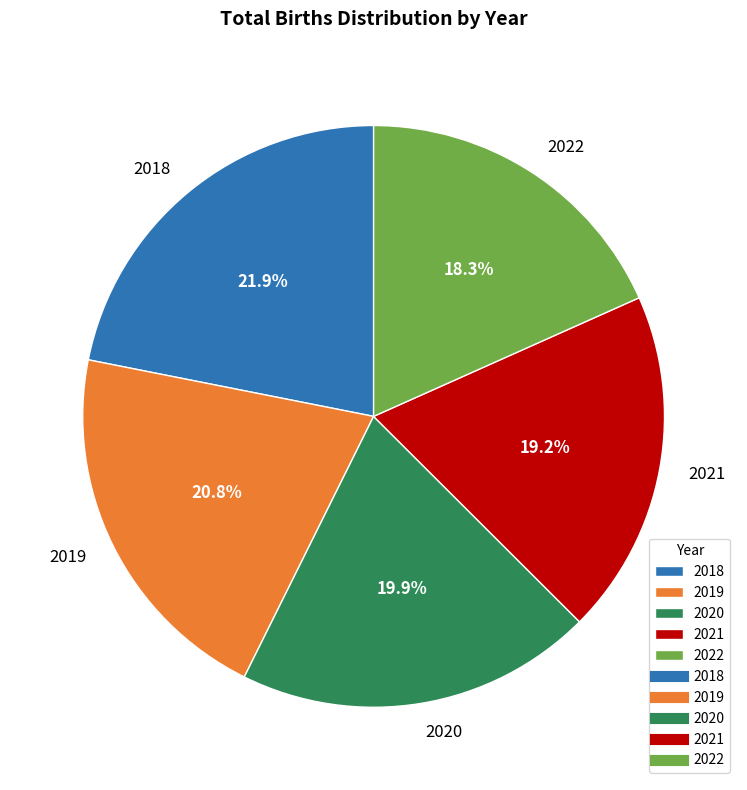

To the nearest percent, what is the average slice percentage?

20%